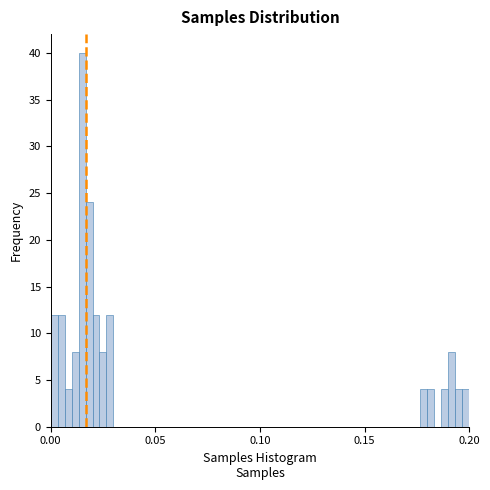

Read against the x-axis, roughly where is the centre of the tallest bar?

0.015